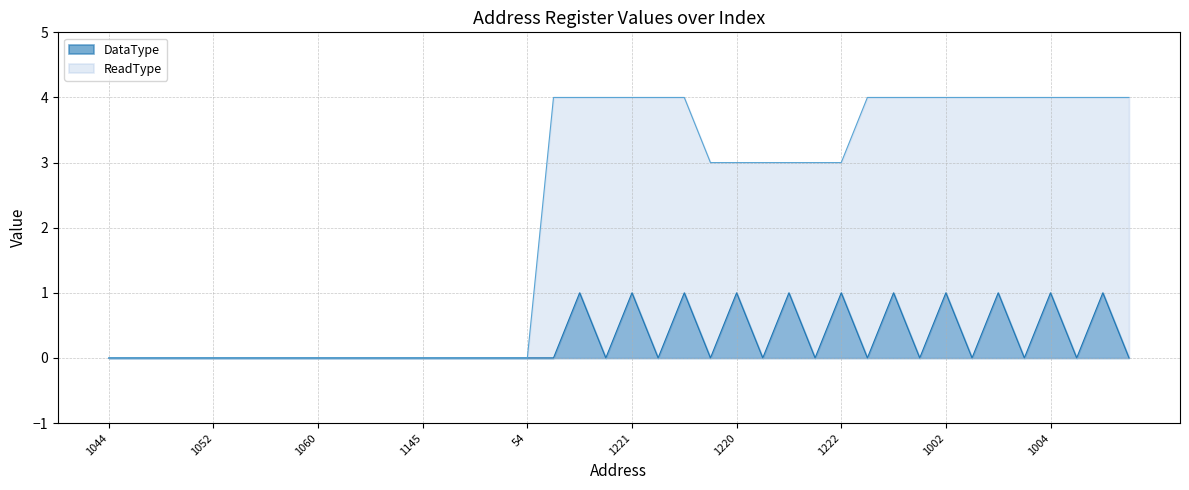

At which category does the chart reach its minimum across all series?

1044